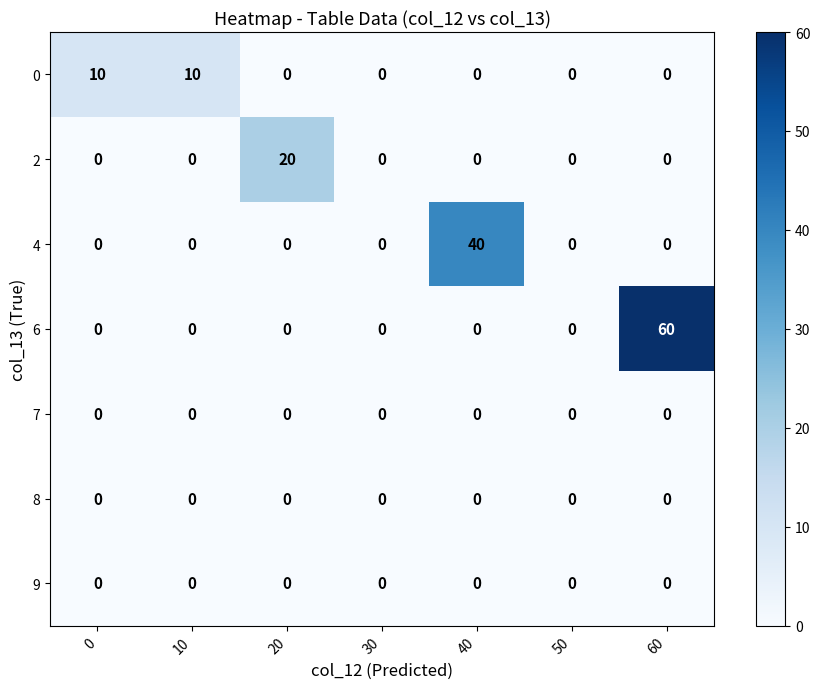

Which label corresponds to the largest value in the chart?

60